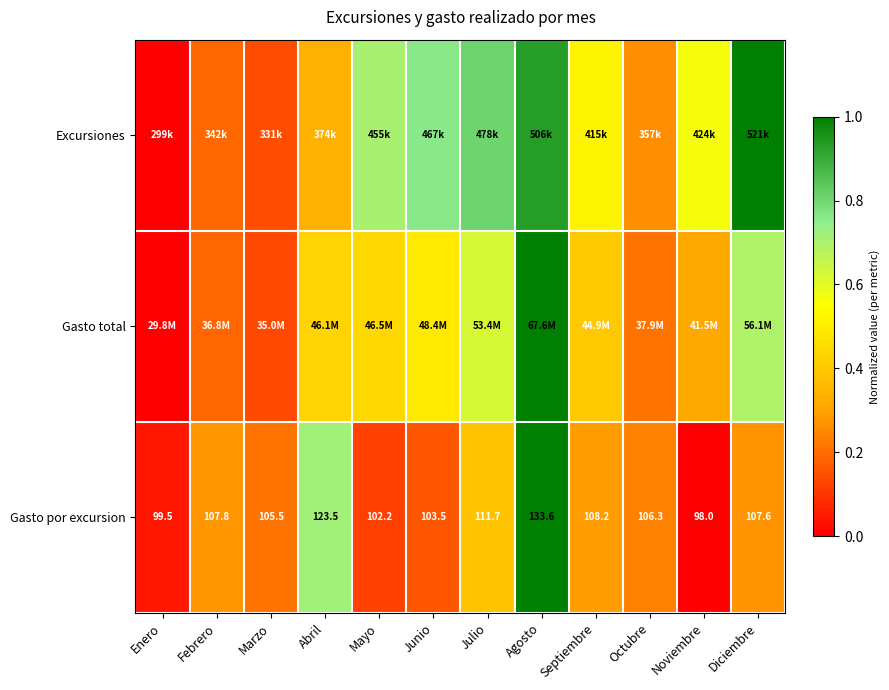

Where is Gasto por excursion nearest to the value 115?

Julio